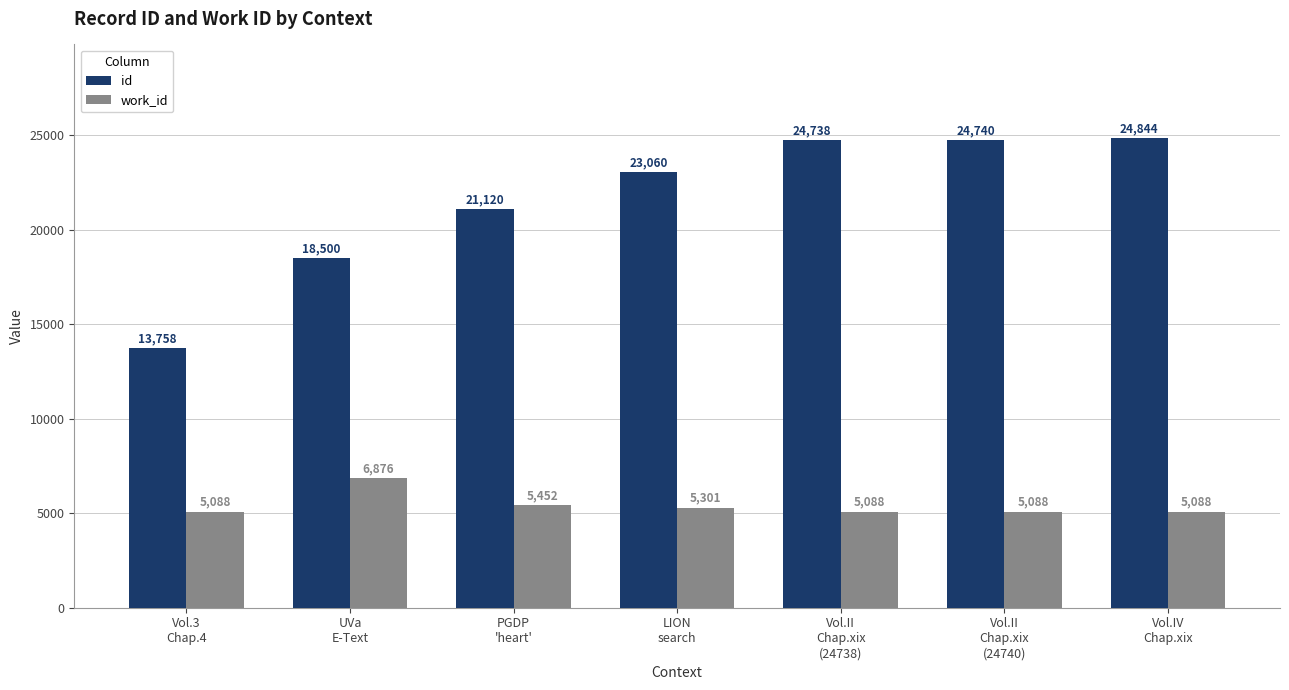

Is the value of work_id at PGDP
'heart' greater than the value of id at Vol.II
Chap.xix
(24738)?

No